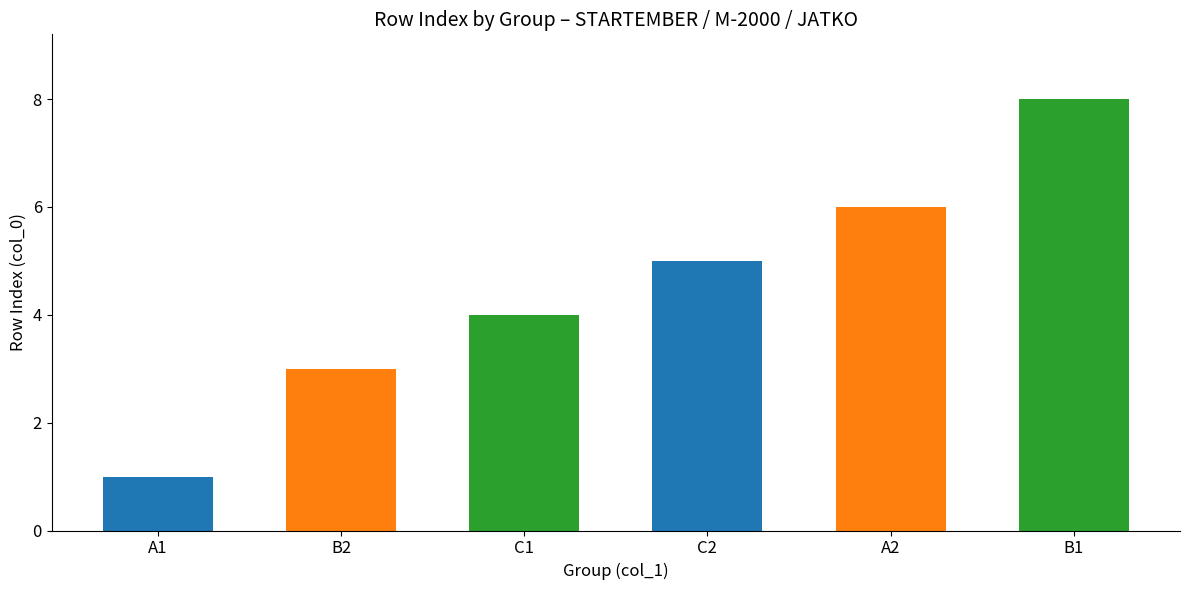

What is the approximate value at A1?

1